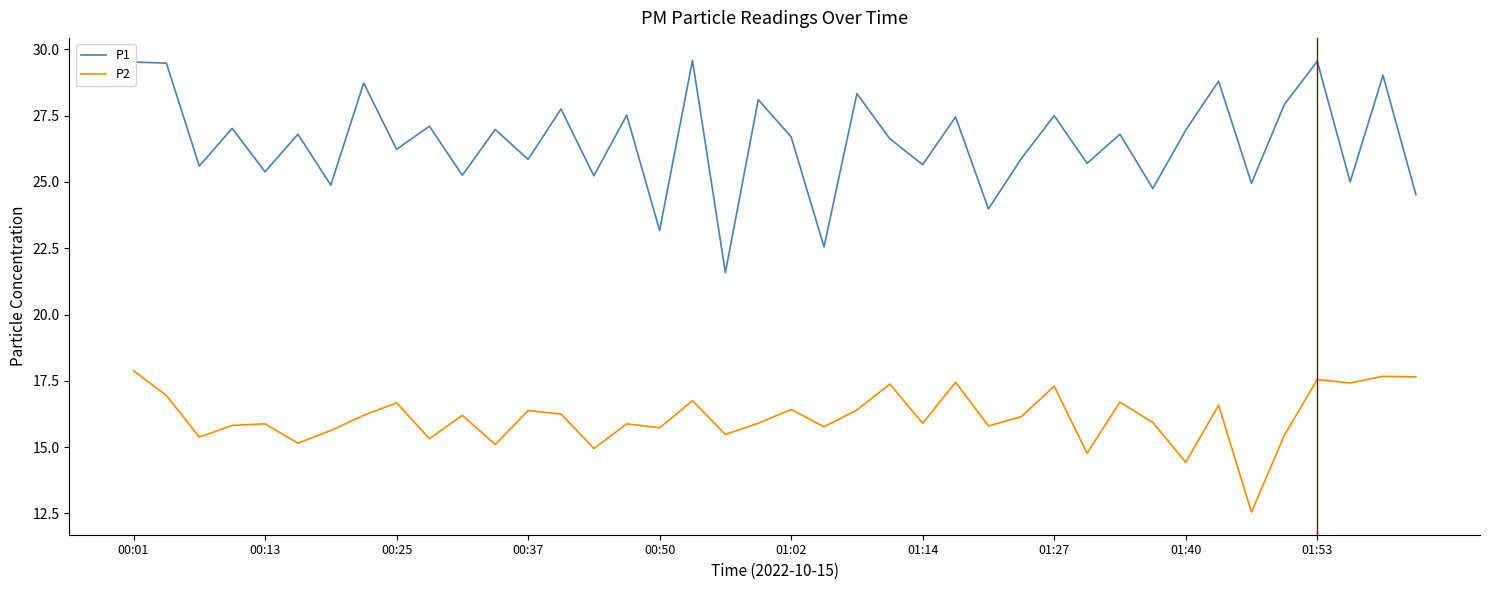

Count the number of categories in the chart.

40